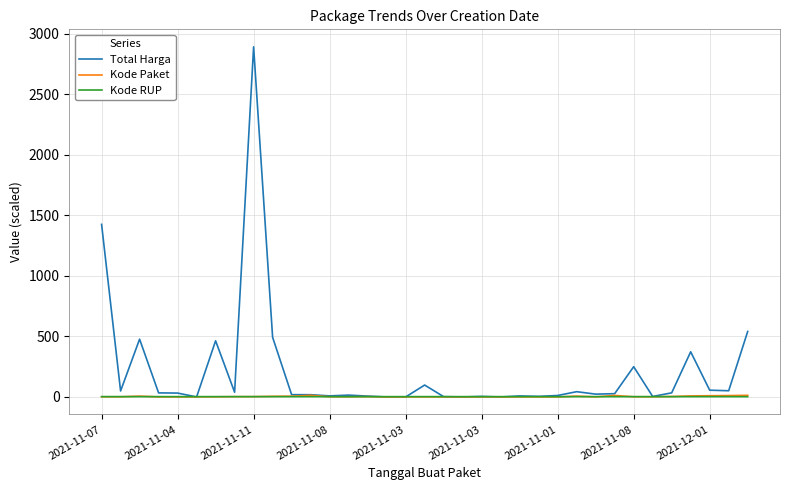

Which series has the largest total across all categories?

Total Harga